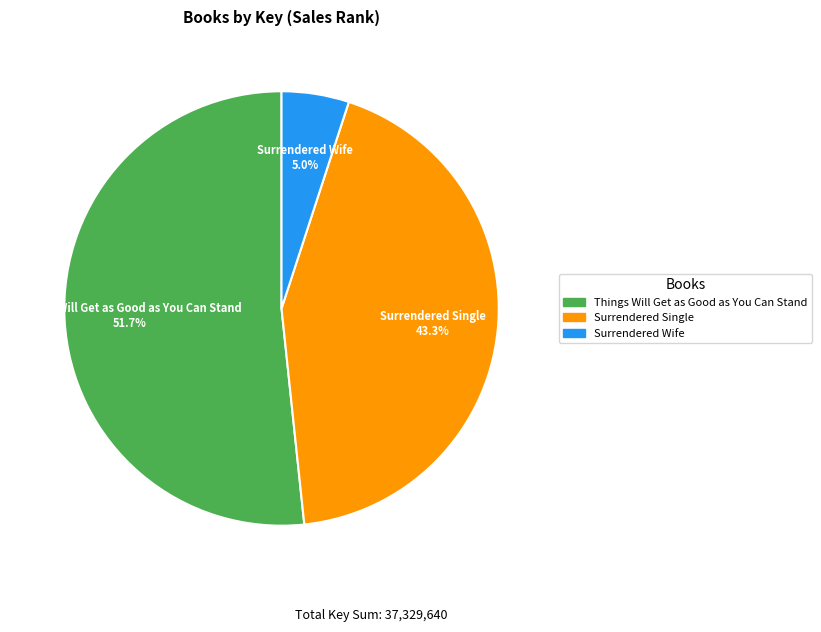

Does Surrendered Single account for over 50% of the chart?

No